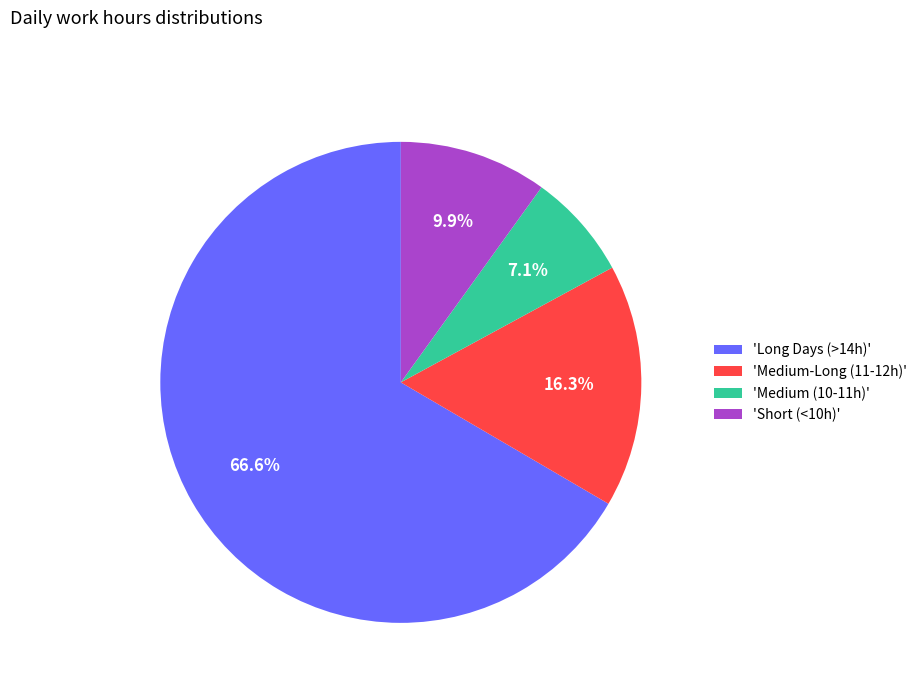

Rank the categories by value from highest to lowest.

'Long Days (>14h)', 'Medium-Long (11-12h)', 'Short (<10h)', 'Medium (10-11h)'